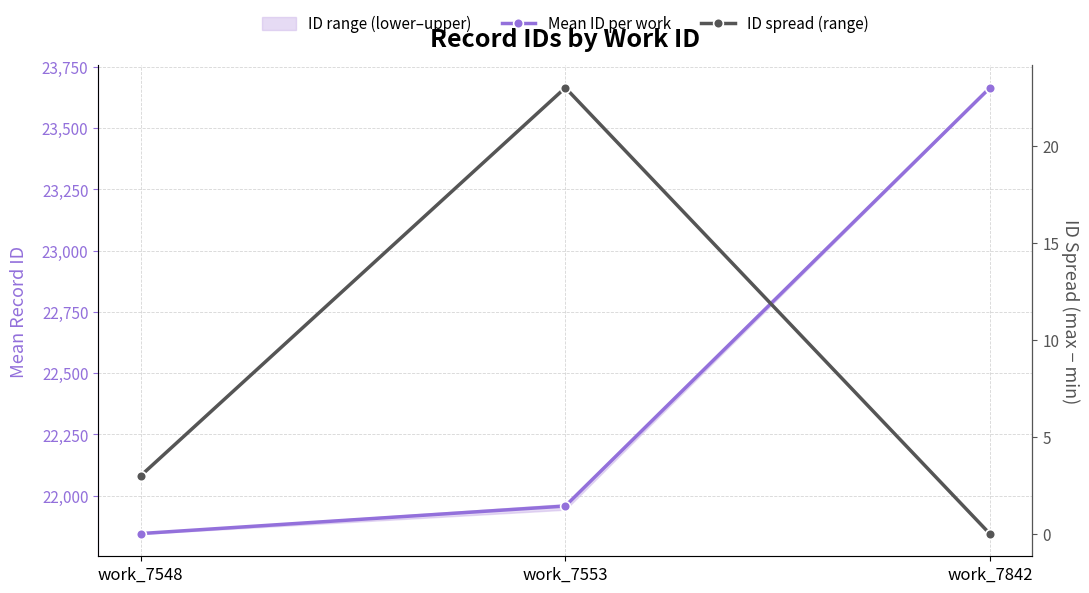

Reading left to right, what are all the values shown in this chart?

Mean ID per work: 21844.7	21957.0	23665.0
ID spread (range): 3.0	23.0	0.0